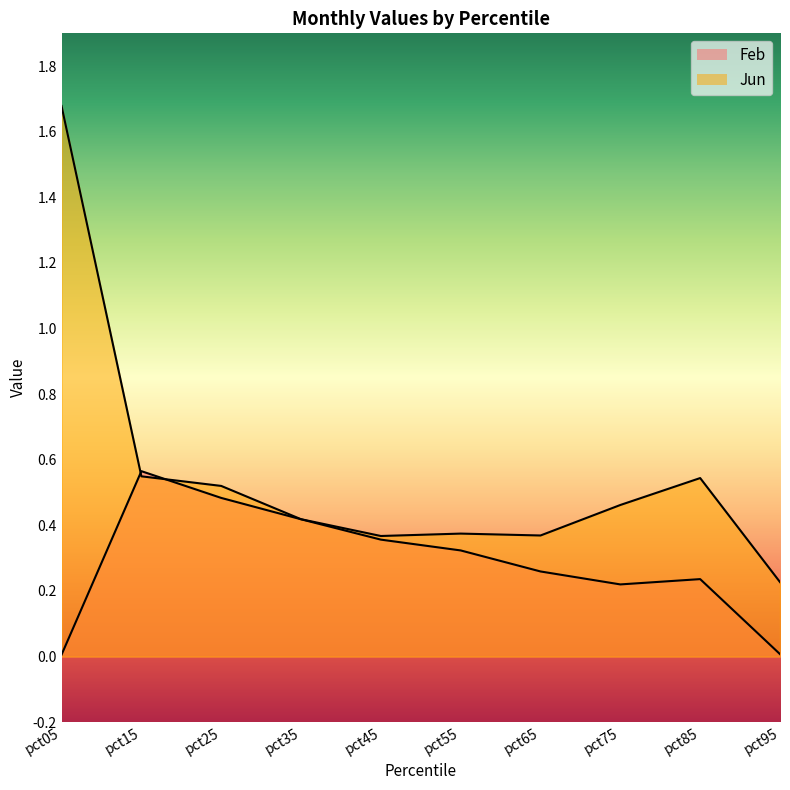

Reading left to right, transcribe all the data shown in this chart.

Feb: 0.0	0.6	0.5	0.4	0.4	0.3	0.3	0.2	0.2	0.0
Jun: 1.7	0.5	0.5	0.4	0.4	0.4	0.4	0.5	0.5	0.2